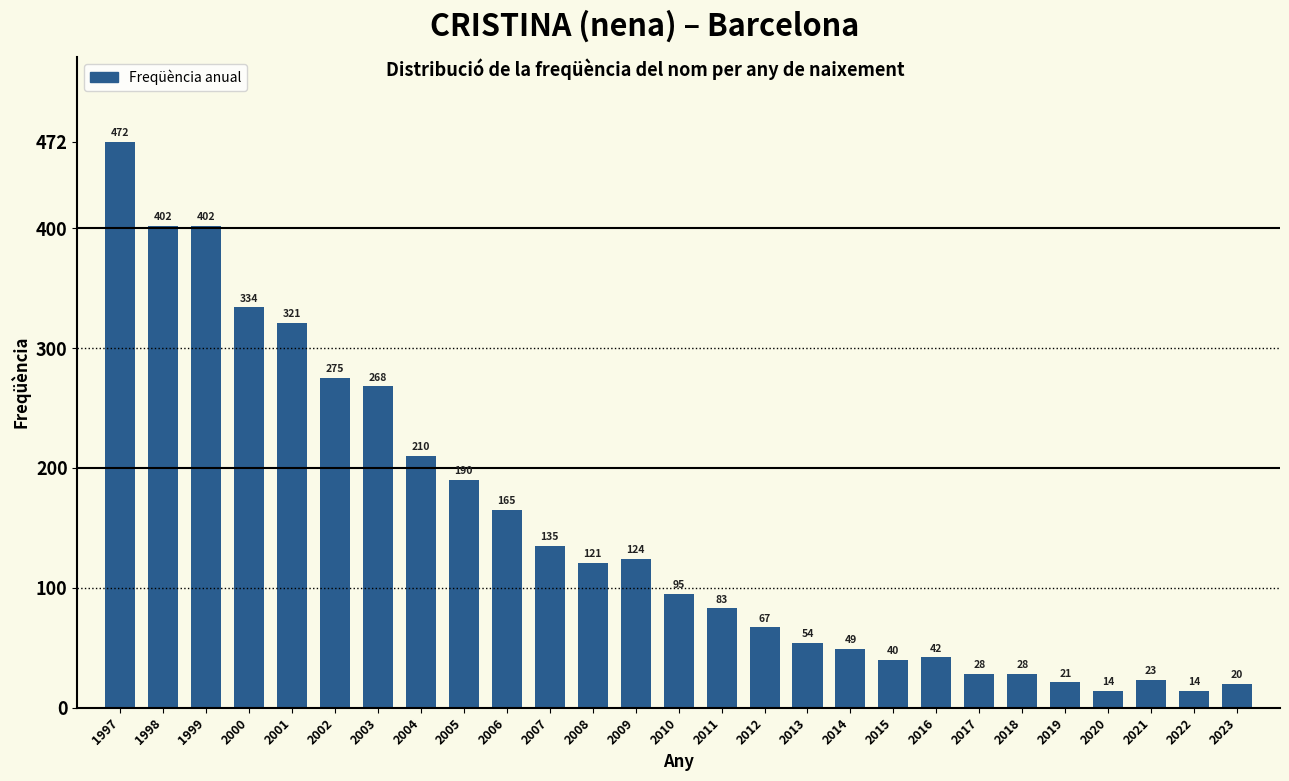

Reading right to left, list all the values displayed in this chart.

20	14	23	14	21	28	28	42	40	49	54	67	83	95	124	121	135	165	190	210	268	275	321	334	402	402	472